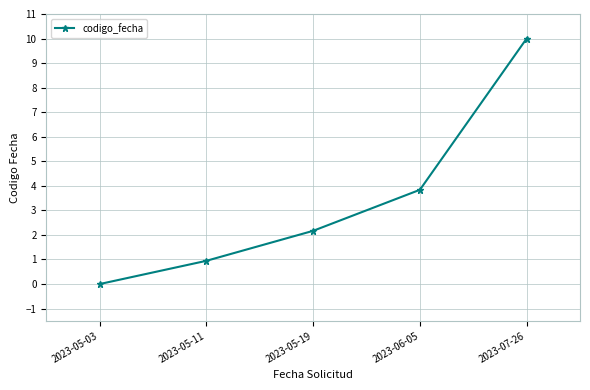

Approximately how many times larger is the value at 2023-05-11 compared to 2023-07-26?

0.1